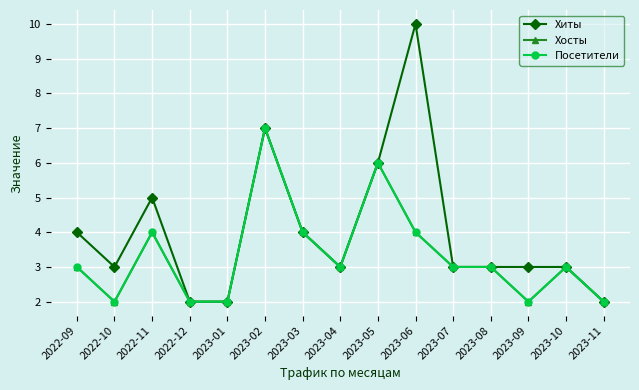

What is the total value across all series at 2023-10?

9